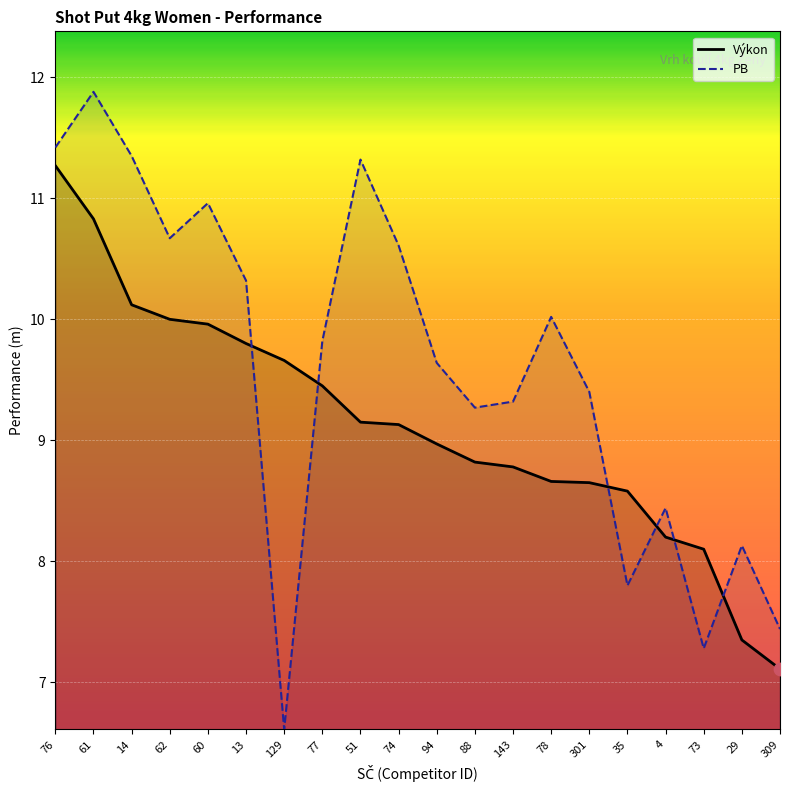

Which series reaches the minimum Y coordinate?

PB